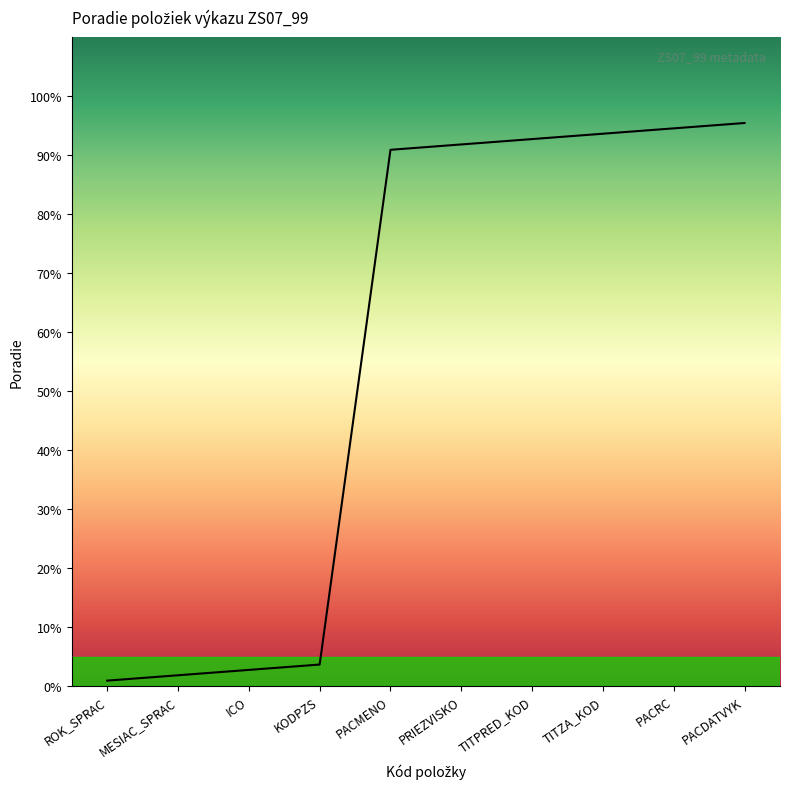

What is the minimum value shown in the chart?

0.9